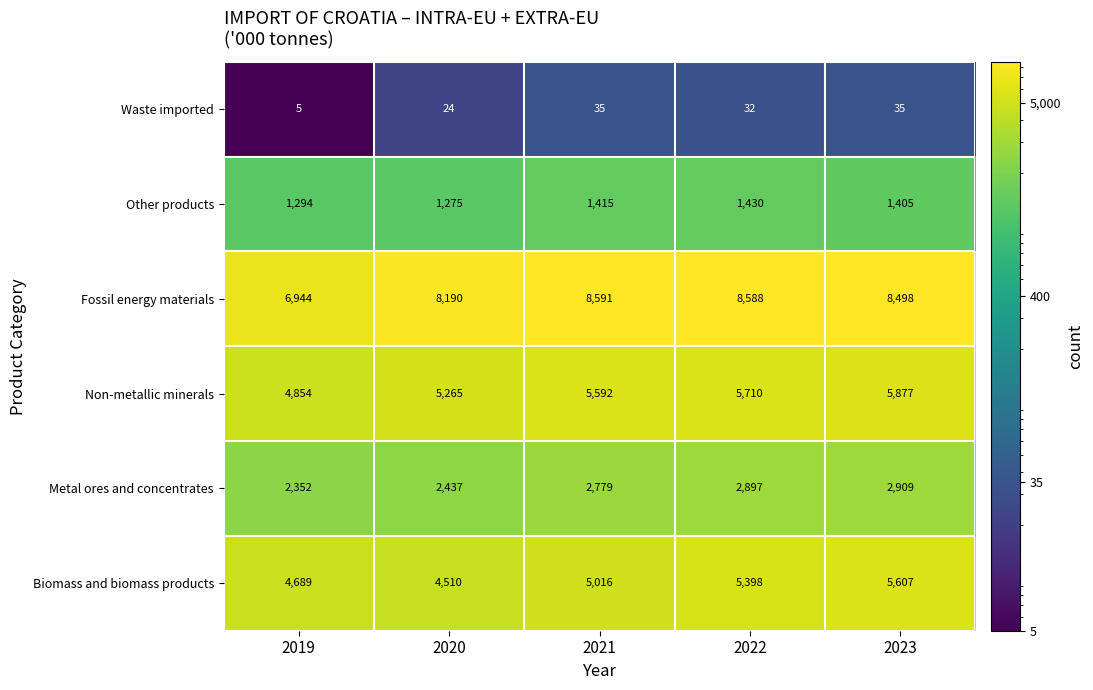

List the series in order of their peak value, highest first.

Fossil energy materials, Non-metallic minerals, Biomass and biomass products, Metal ores and concentrates, Other products, Waste imported